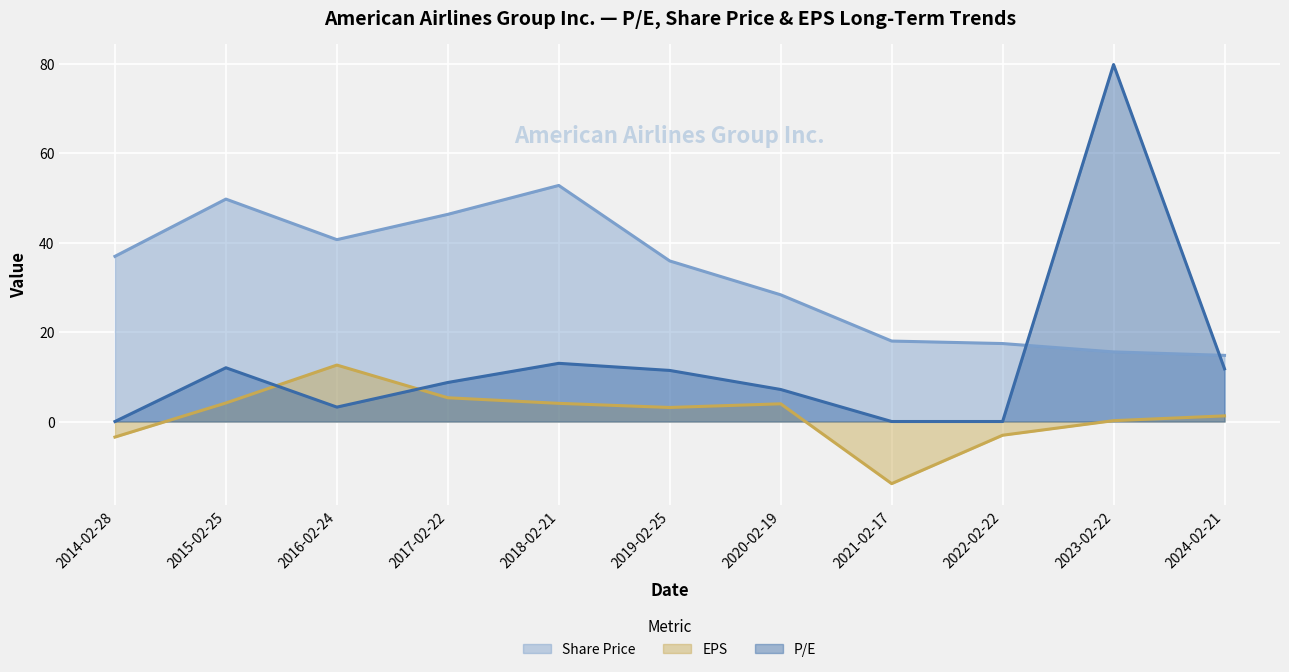

What is the spread (max minus min) of values at 2020-02-19?

24.4